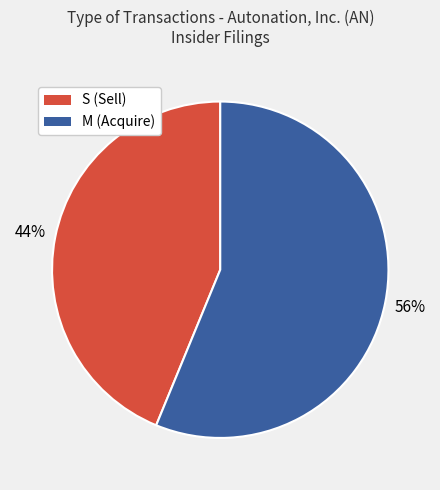

To the nearest percent, what is the average slice percentage?

50%